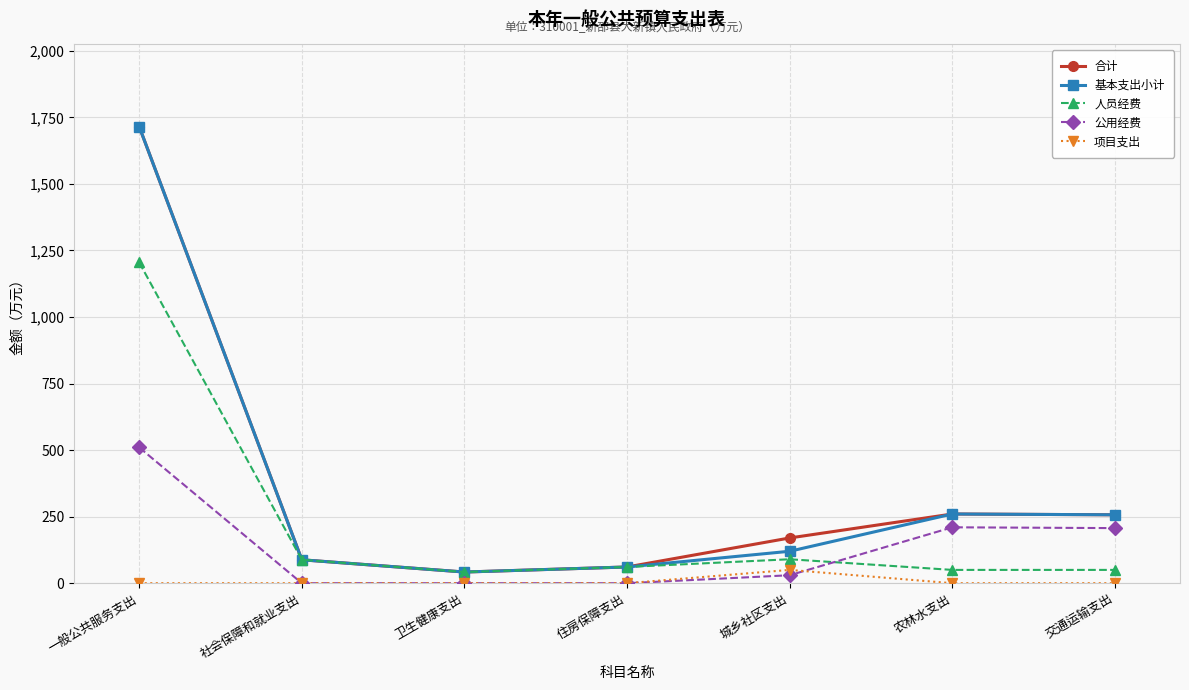

True or false: 公用经费 and 合计 intersect in this chart.

False